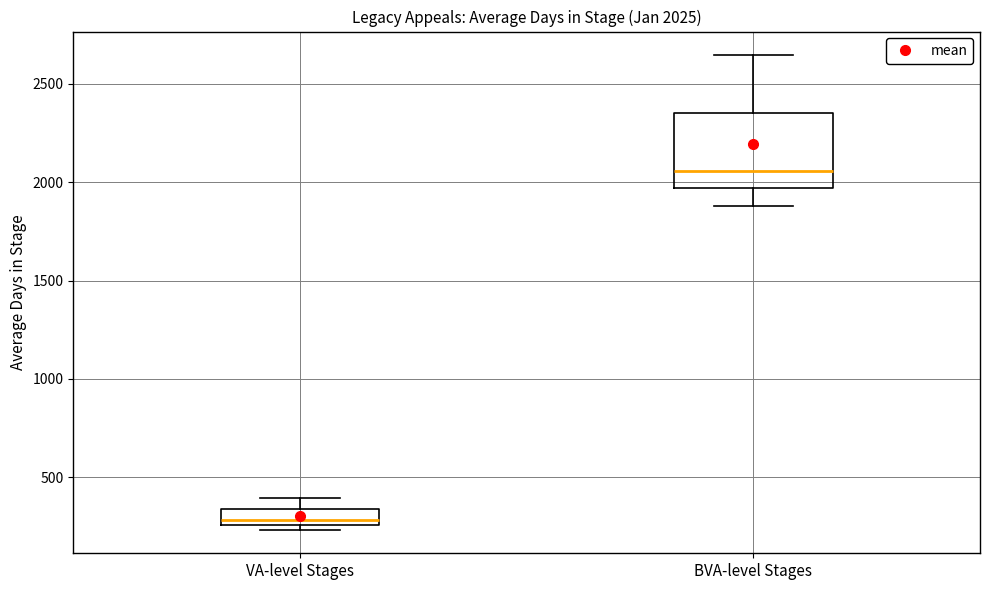

Which box has the highest median line?

BVA-level Stages